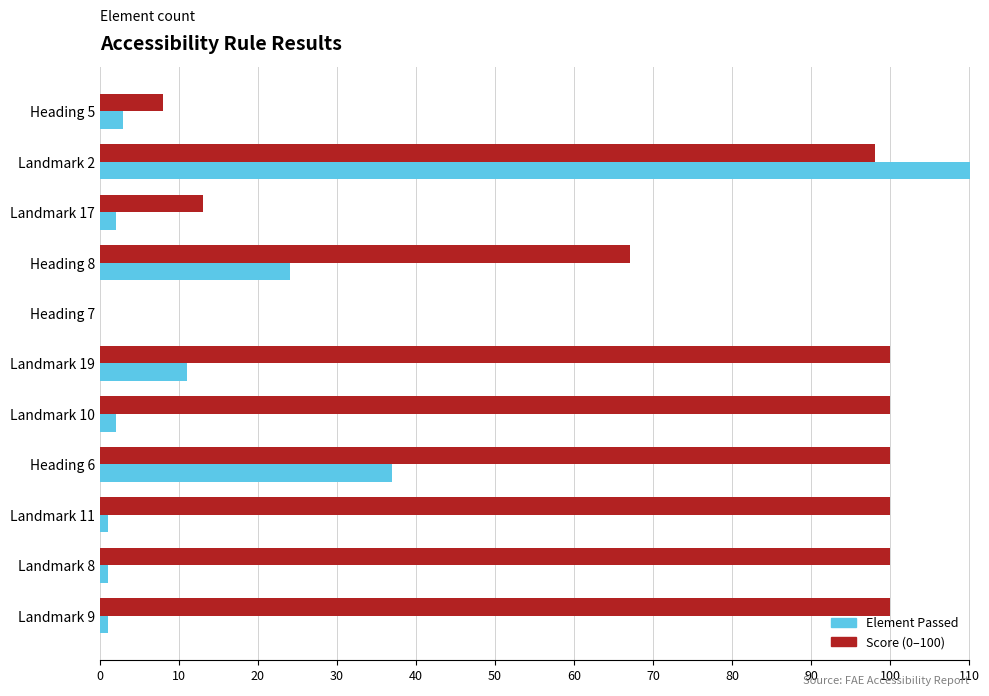

What is the difference between the maximum and minimum values in the Score series?

100